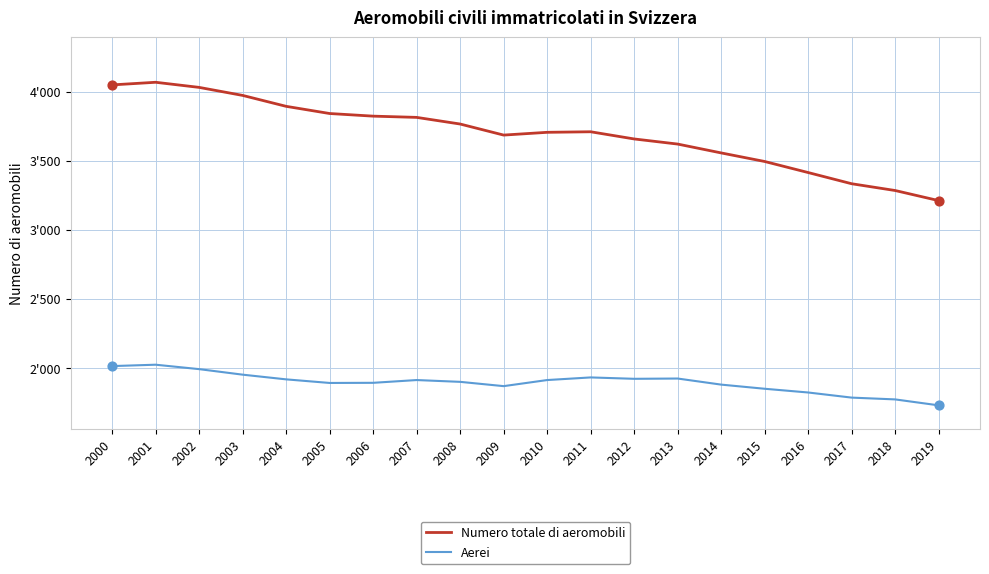

What is the total value across all series at 2014?

5436